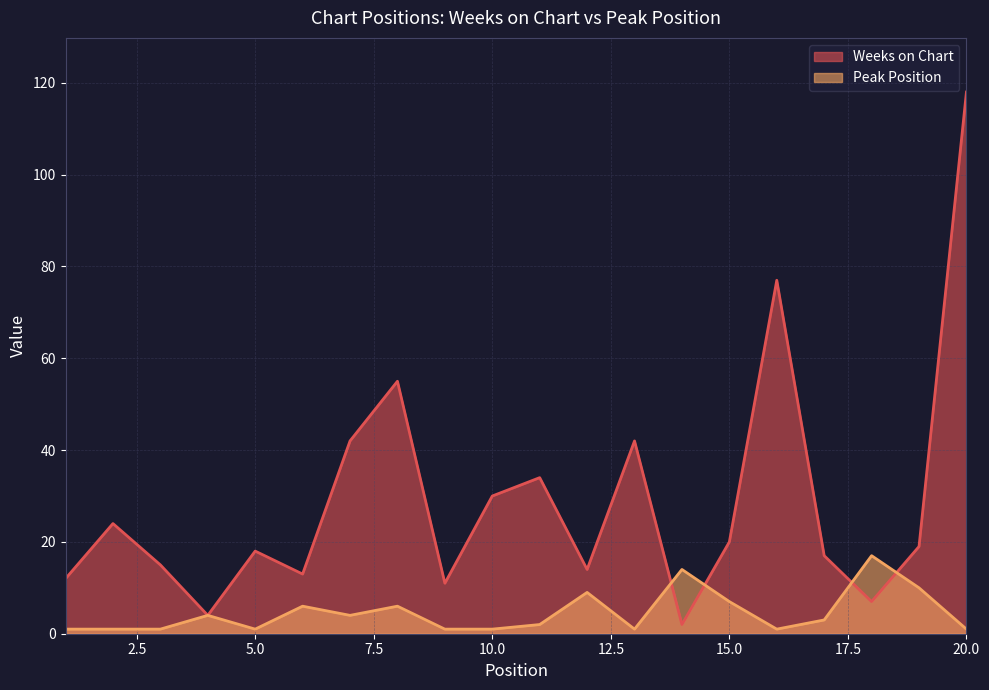

What is the sum of the Weeks on Chart values at 7 and 12?

56